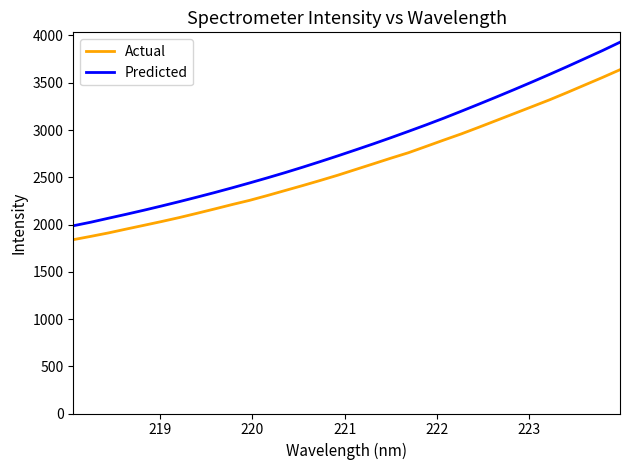

True or false: Actual and Predicted intersect in this chart.

False